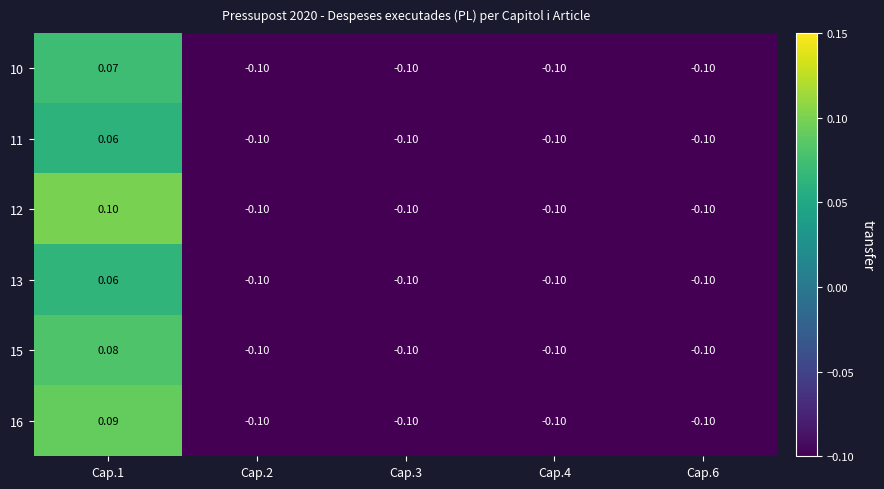

How many series are shown in this chart?

6